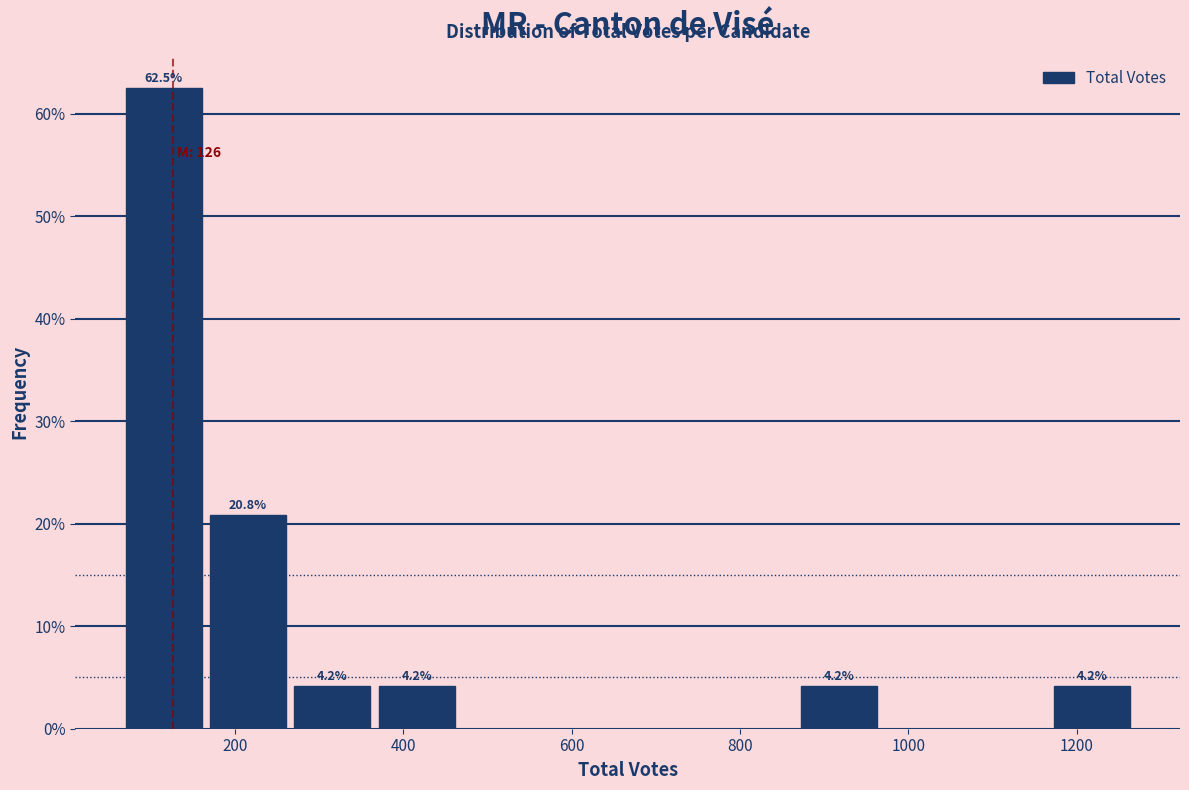

Over which range of the x-axis is the bar tallest?

60 to 160